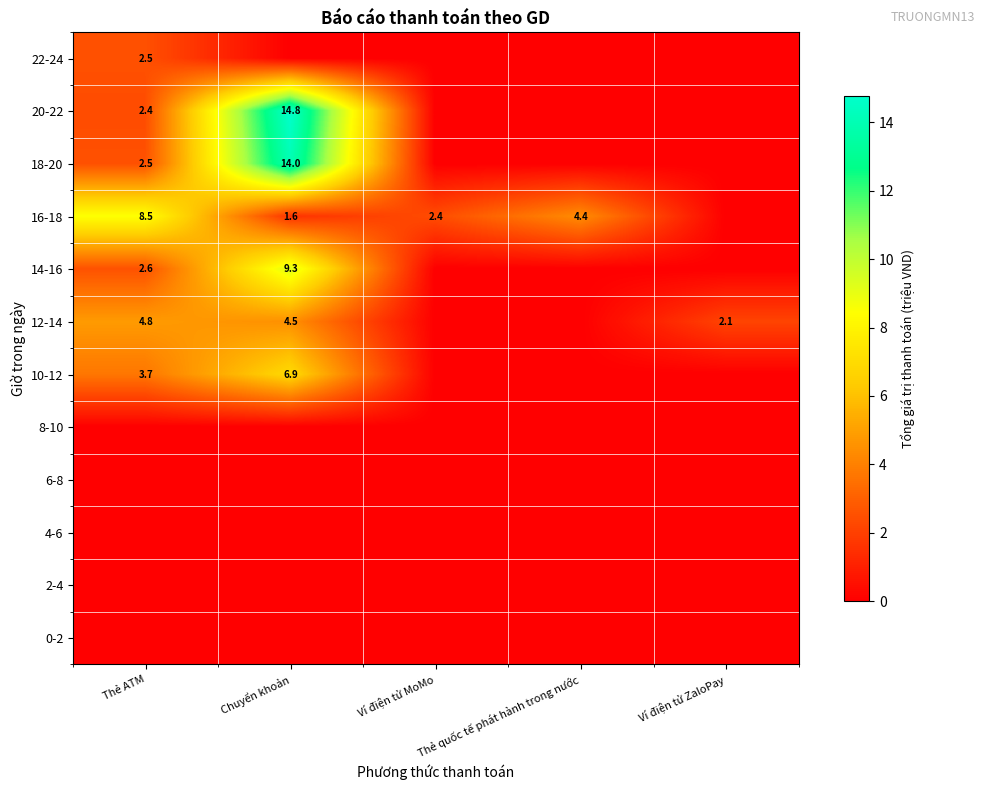

Is it true that 10-12 equals 3.7 at Thẻ ATM?

True